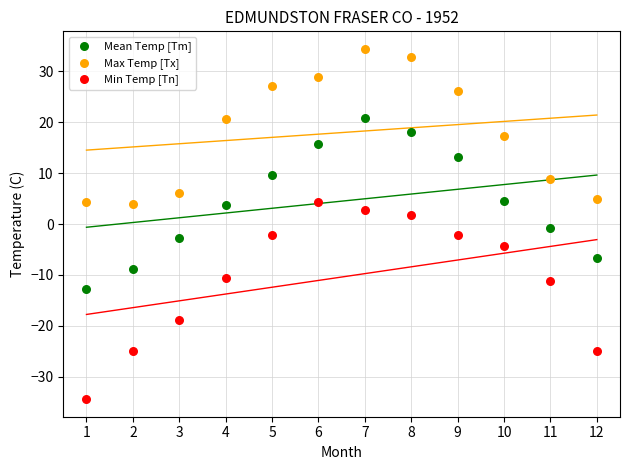

Which series has the widest spread of Y values?

Min Temp [Tn]